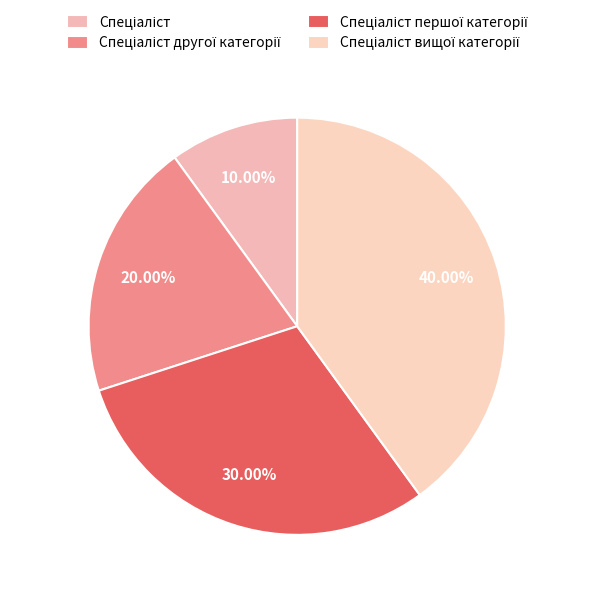

Is there any slice that represents more than half of the pie?

No